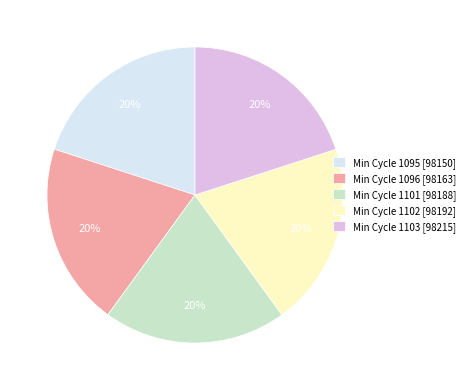

How many slices are in this pie chart?

5